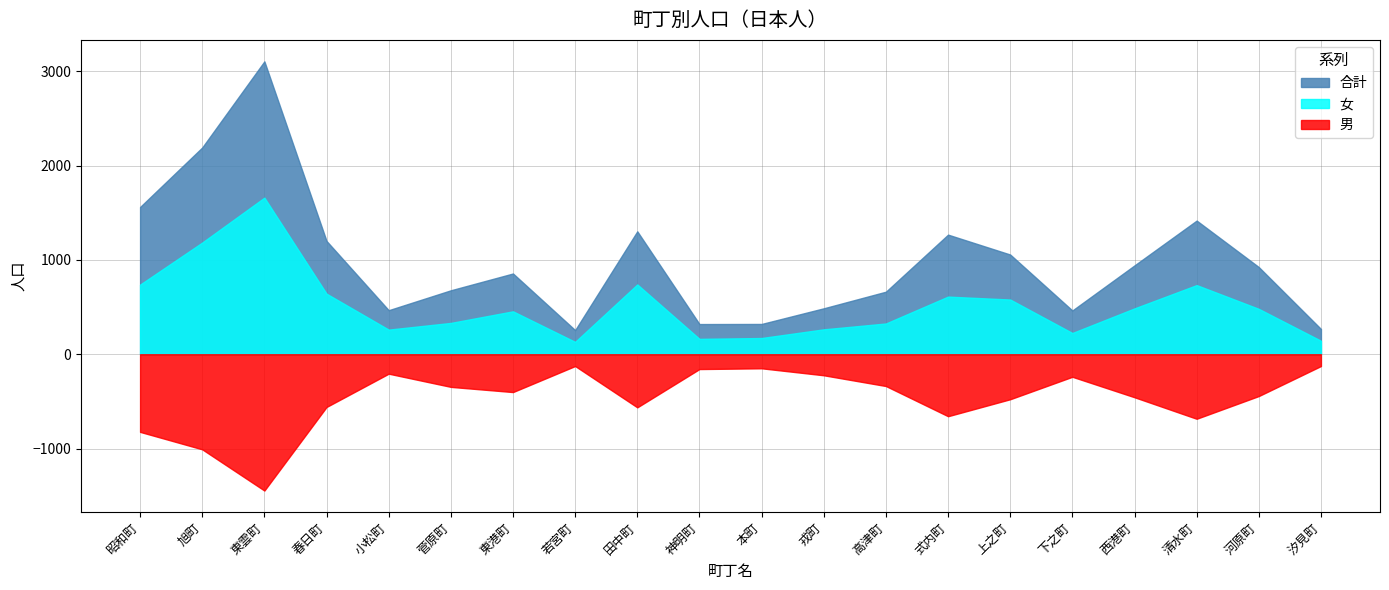

True or false: 男 has more than 1 interior local peaks.

True